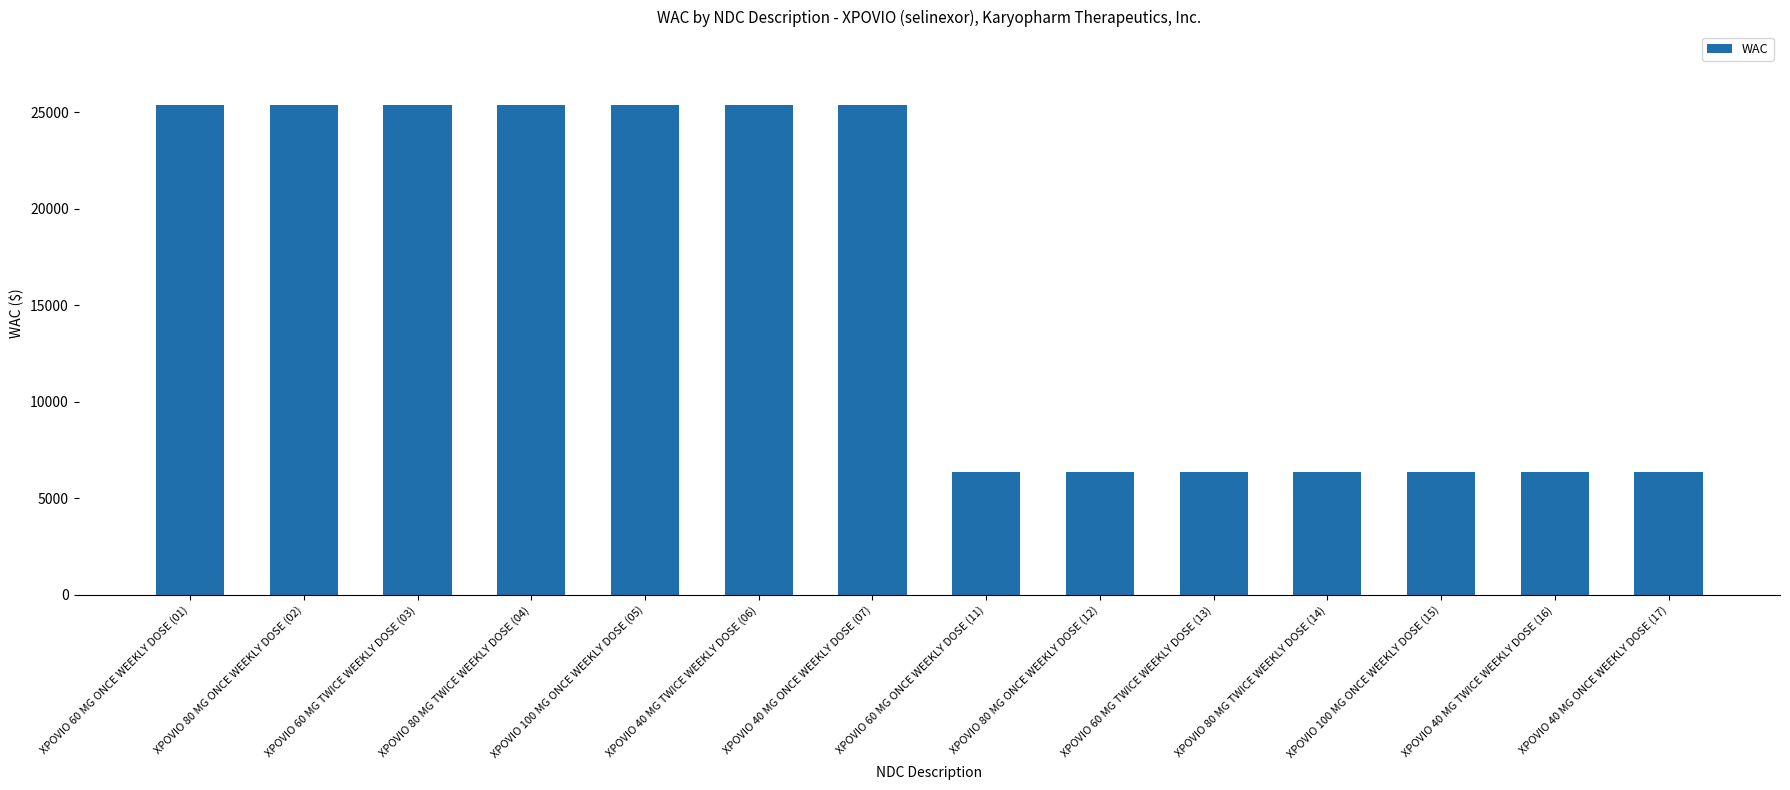

Between XPOVIO 80 MG TWICE WEEKLY DOSE (14) and XPOVIO 60 MG TWICE WEEKLY DOSE (03), which is larger?

XPOVIO 60 MG TWICE WEEKLY DOSE (03)